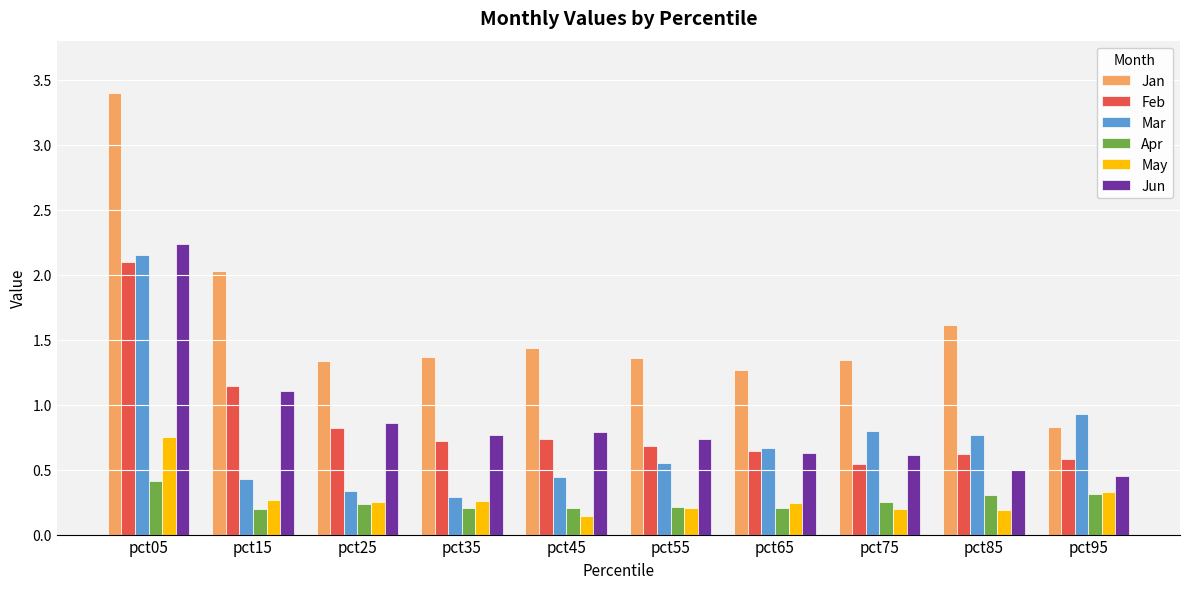

What is the difference between the second highest and second lowest values in the Jan series?

0.8